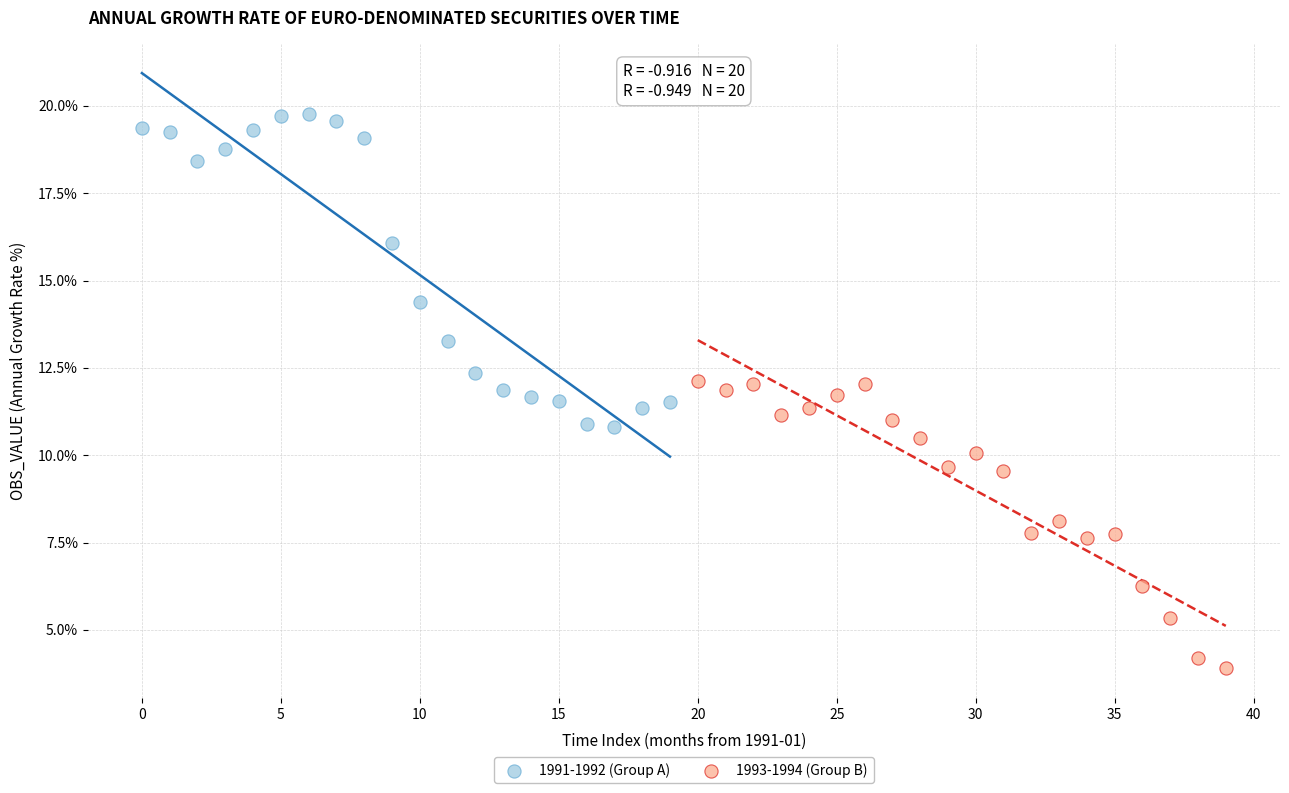

Which series has the widest spread of Y values?

1991-1992 (Group A)